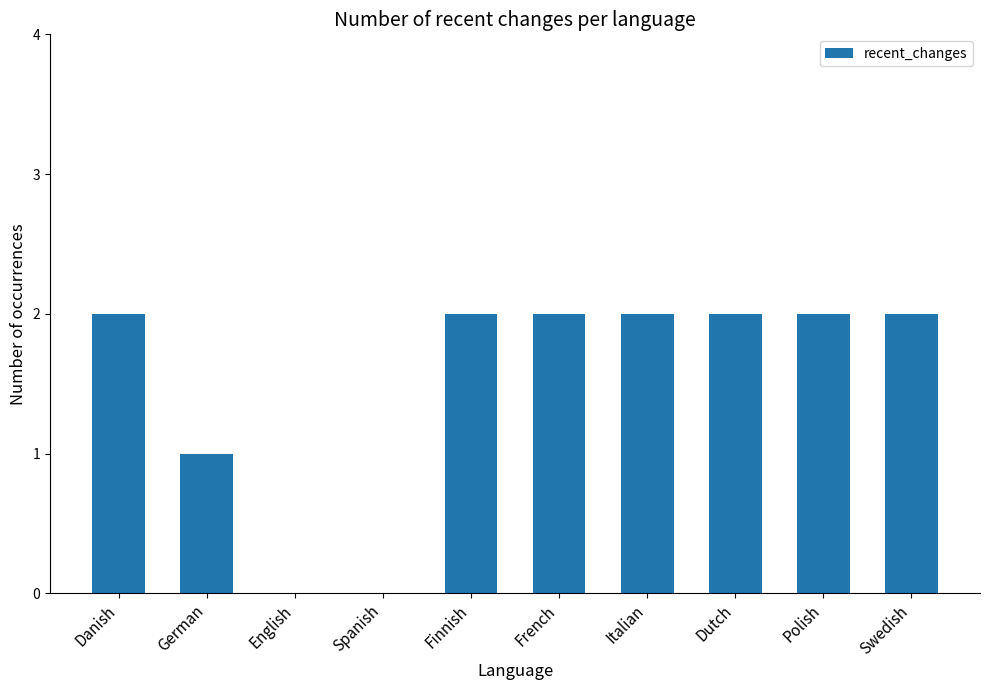

Which has a higher value, Polish or German?

Polish